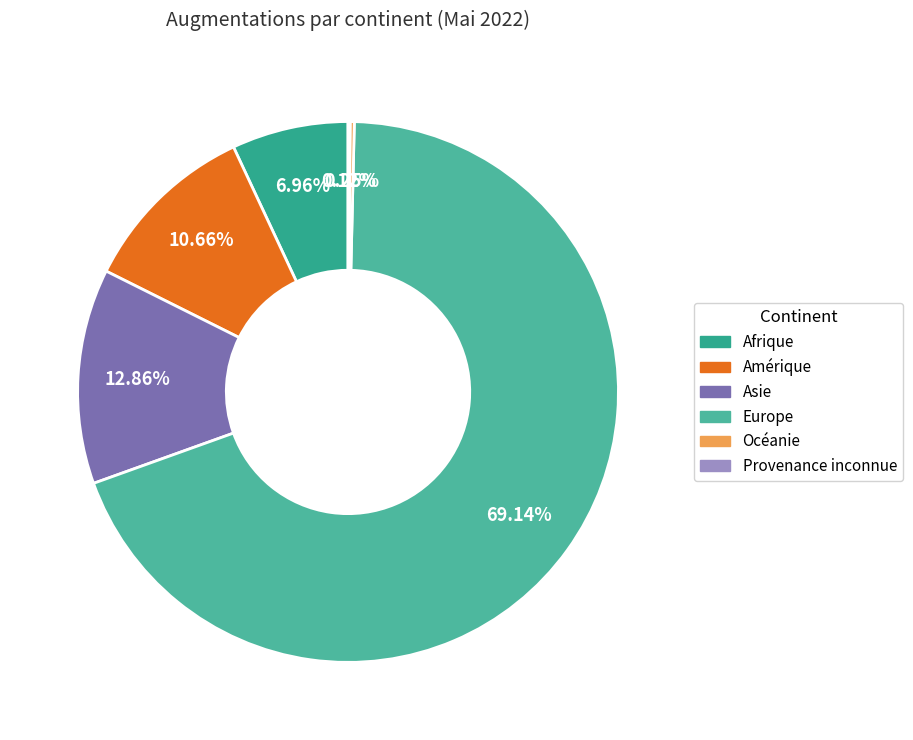

Which slice is the largest?

Europe